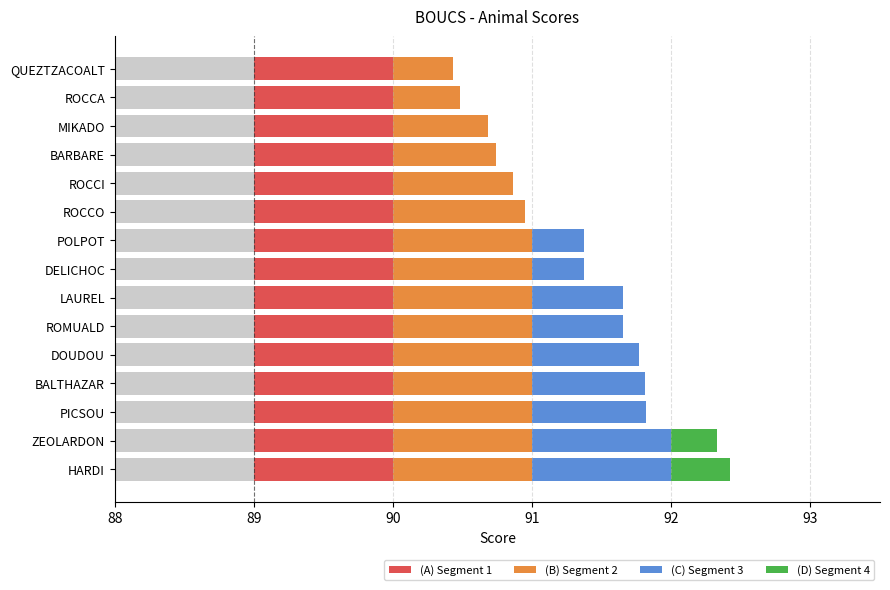

What position from the right is 91?

12